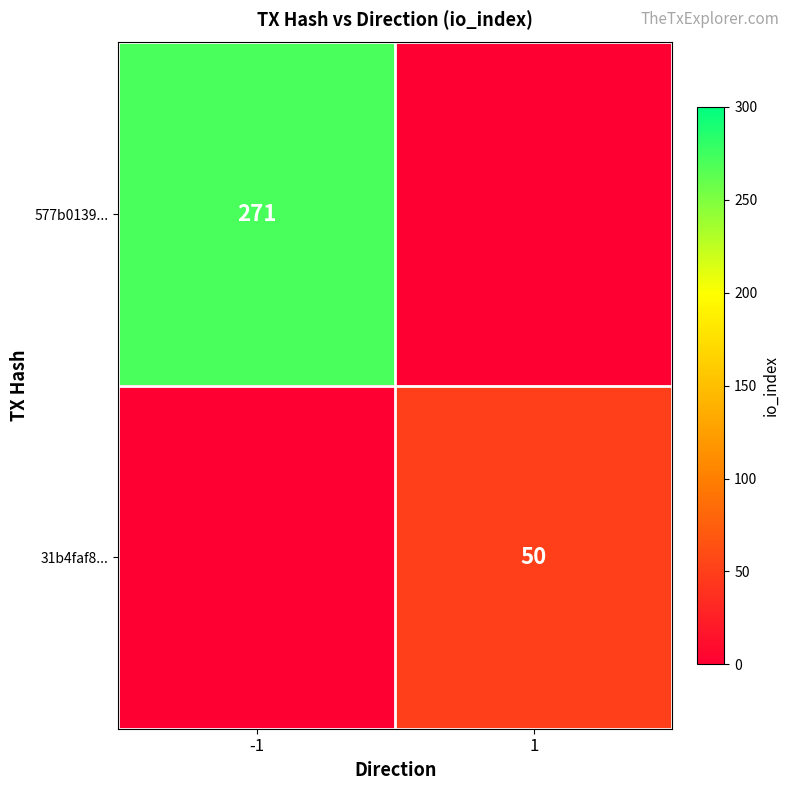

Which category has the highest value in the 577b0139... series?

-1